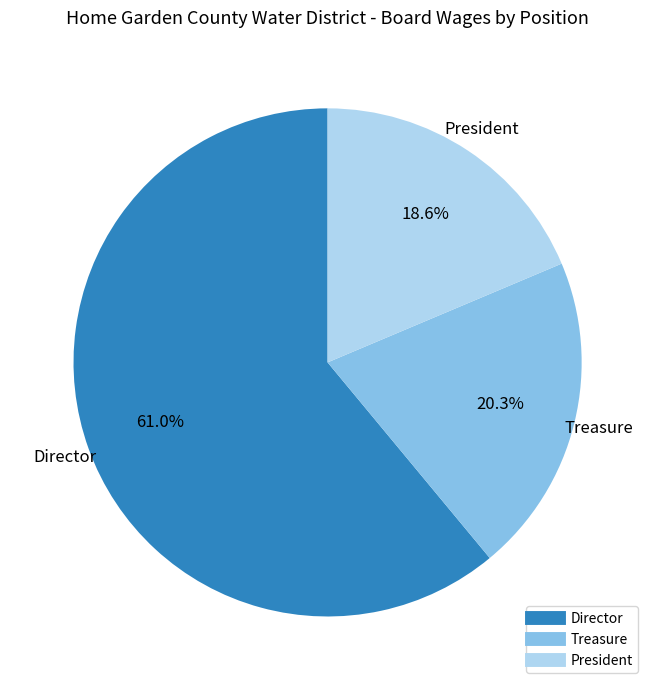

Is there a majority slice in this chart?

Yes